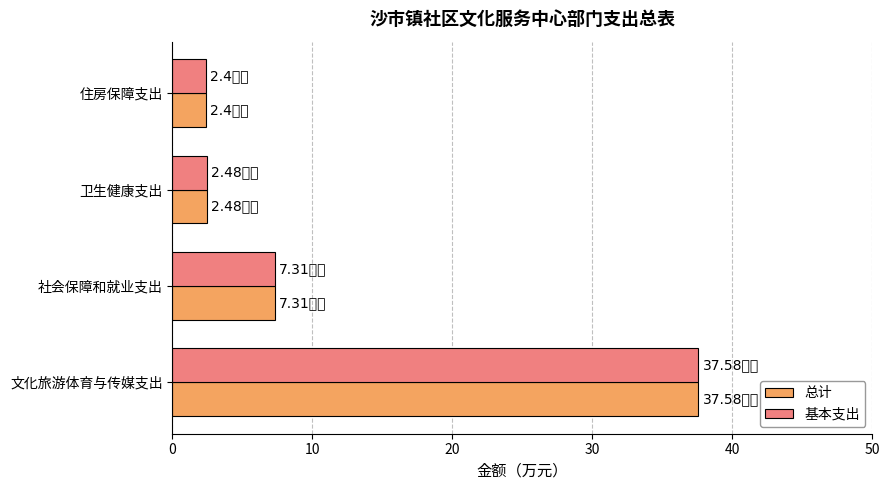

Where is 总计 nearest to the value 19?

社会保障和就业支出